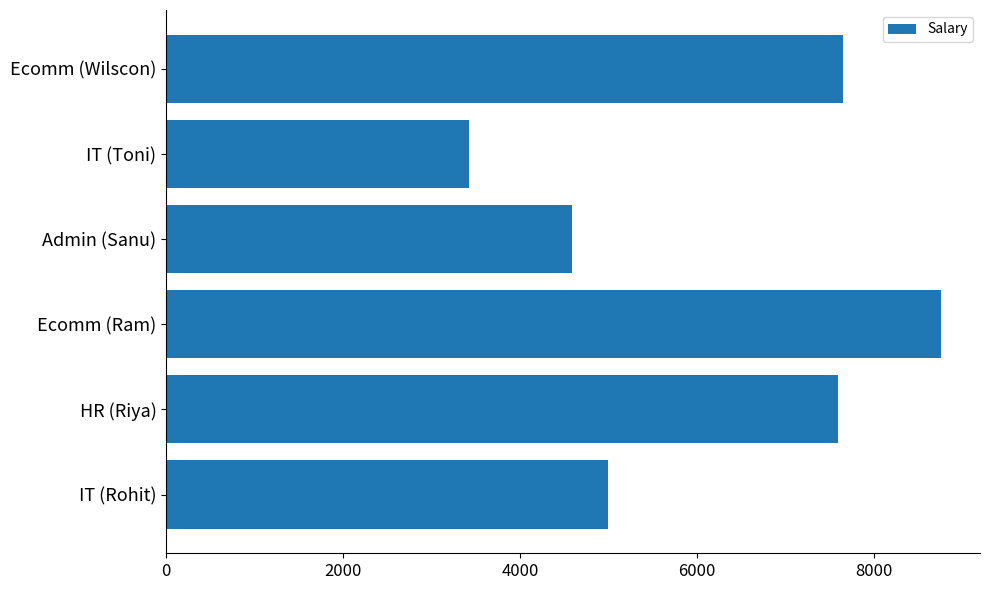

What is the greatest value displayed?

8765